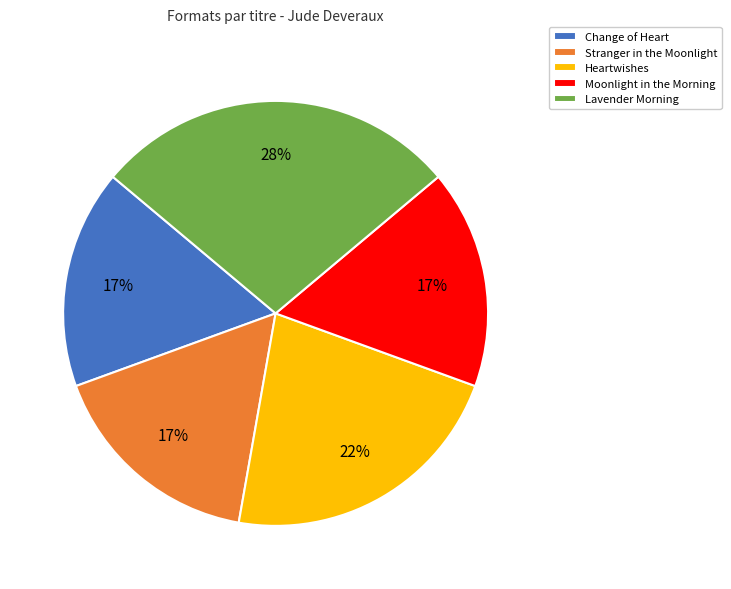

What is the ratio of the value at Heartwishes to the value at Lavender Morning?

0.8